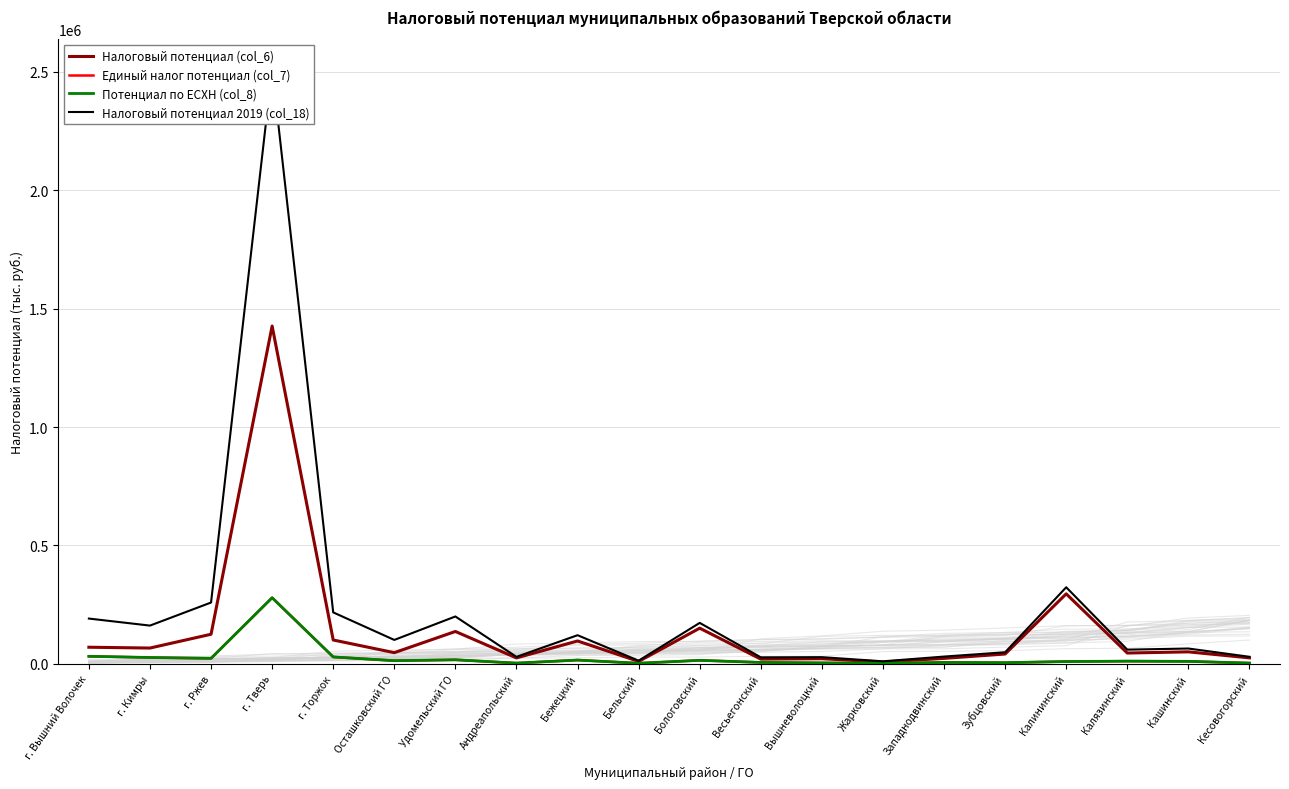

At how many categories does at least one series exceed 1201921?

1